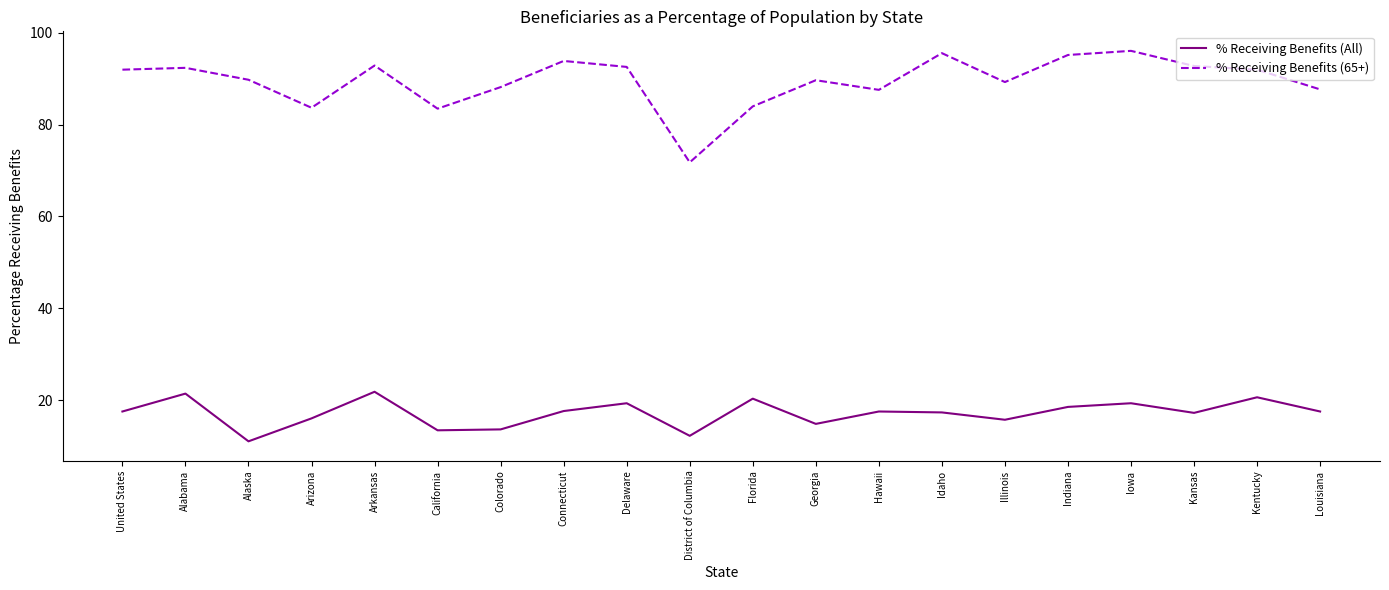

Does the chart display data point markers on the line(s)?

No